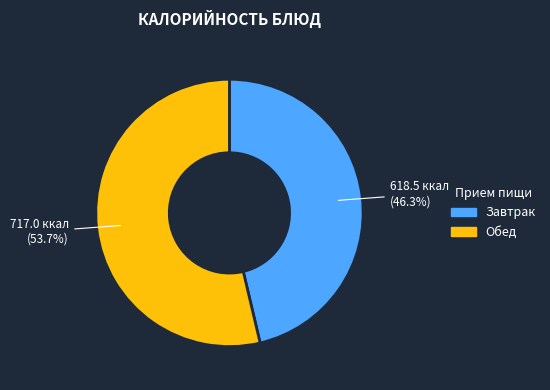

Does any single category account for the majority?

Yes